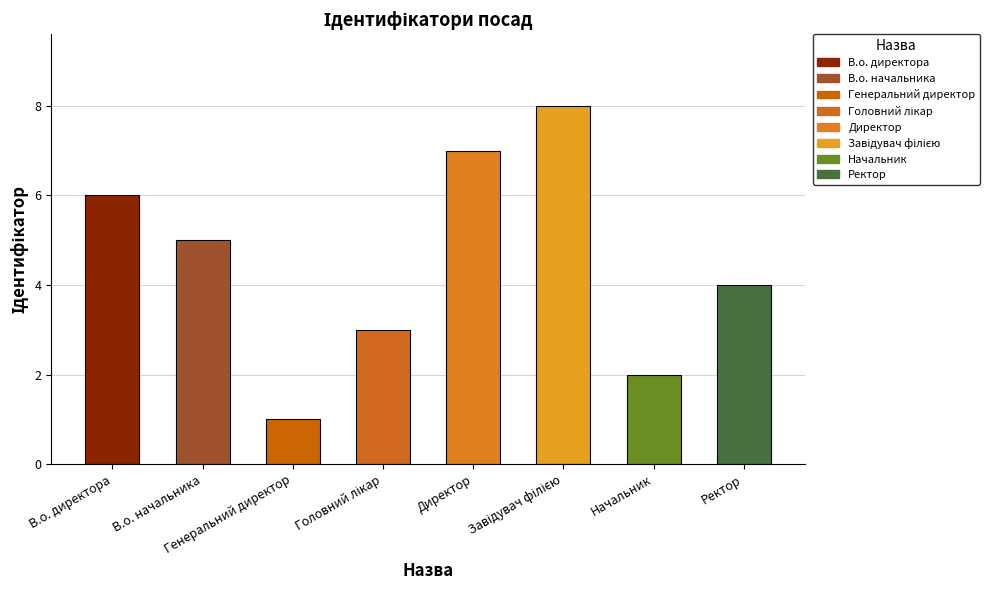

What is the difference between the maximum and minimum values?

7